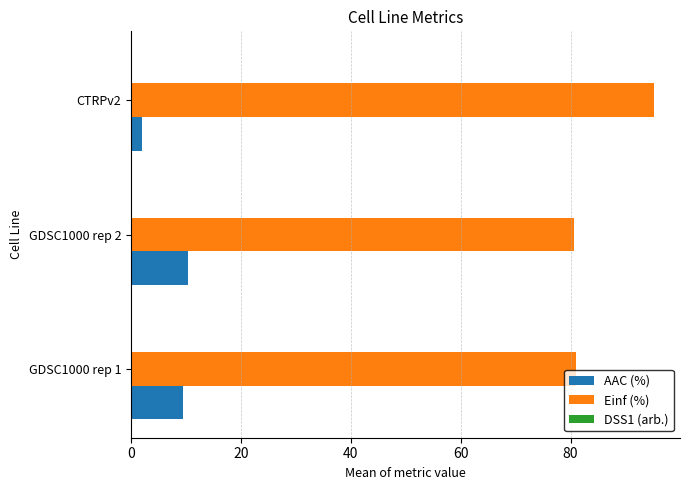

At which category is the sum across all series the highest?

CTRPv2